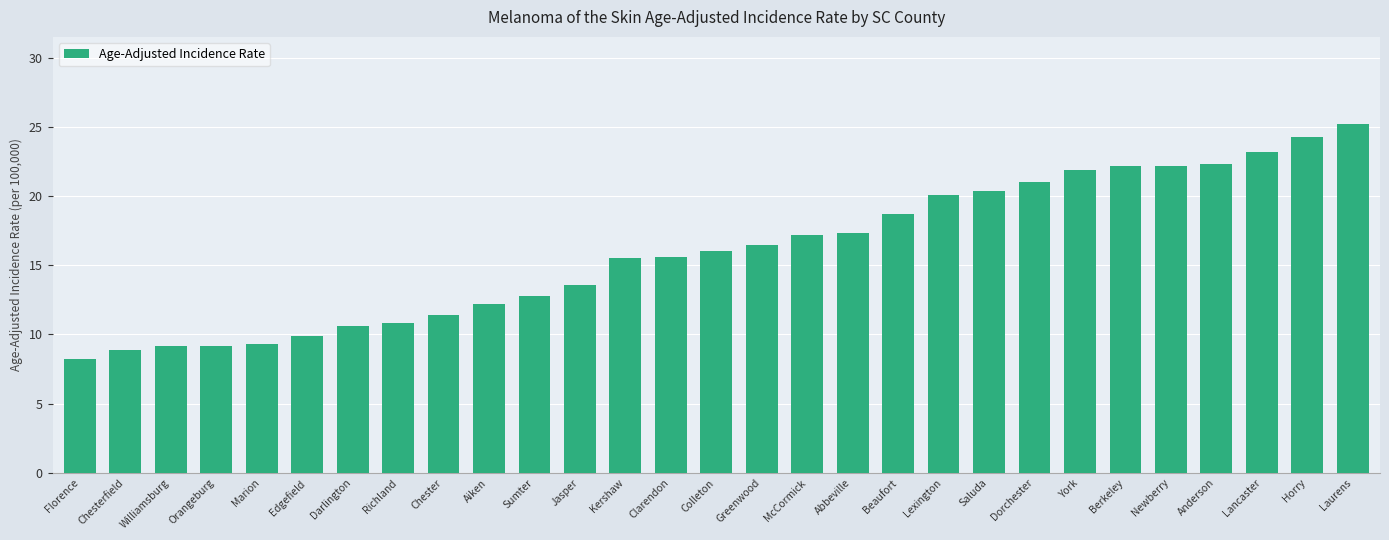

What is the smallest value displayed?

8.2